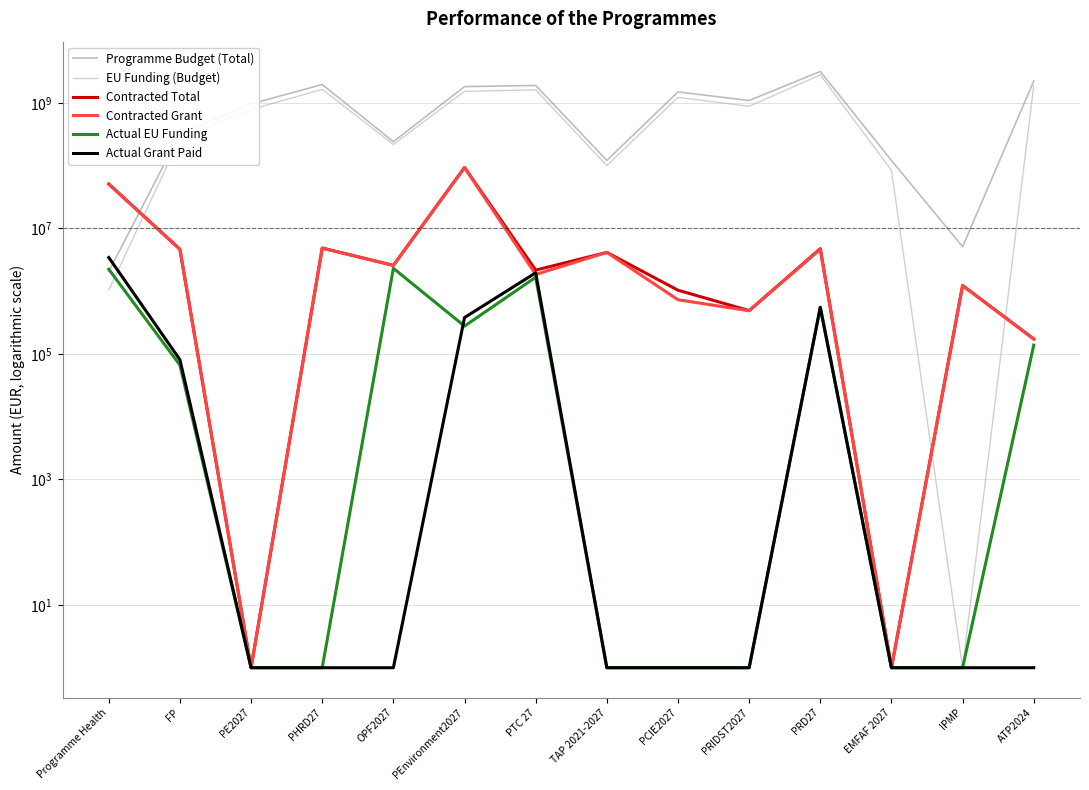

True or false: Programme Budget (Total) has a value of 1215279752.7 at PTC 27.

False